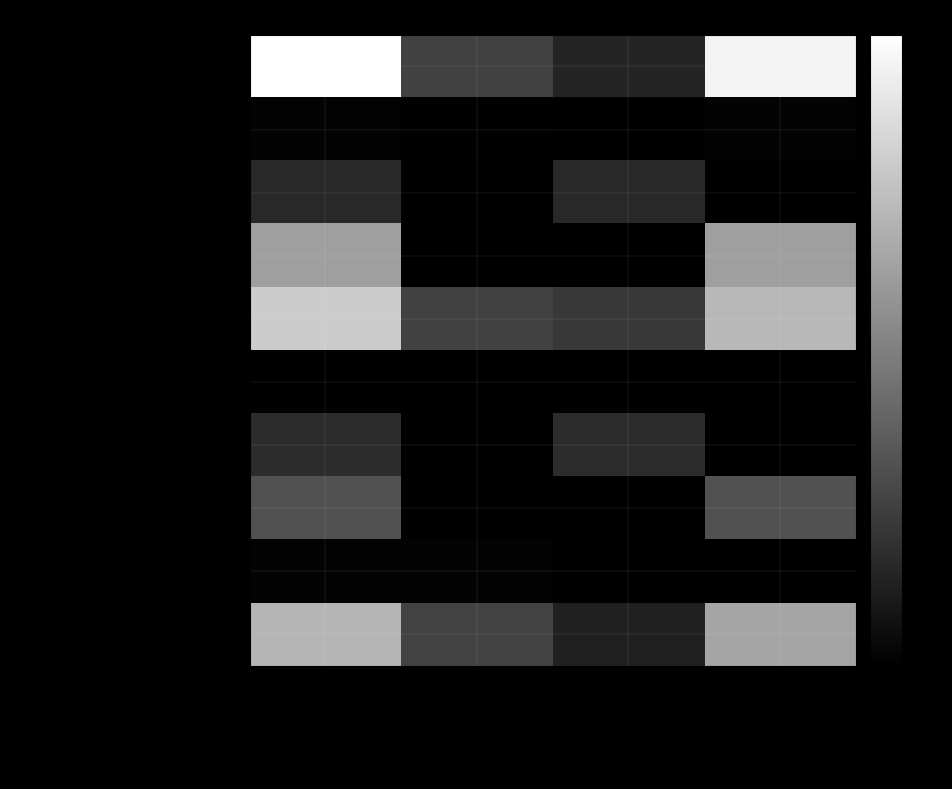

Which series has the largest range (max minus min)?

Balance, Amount at Dec. 31, 2019